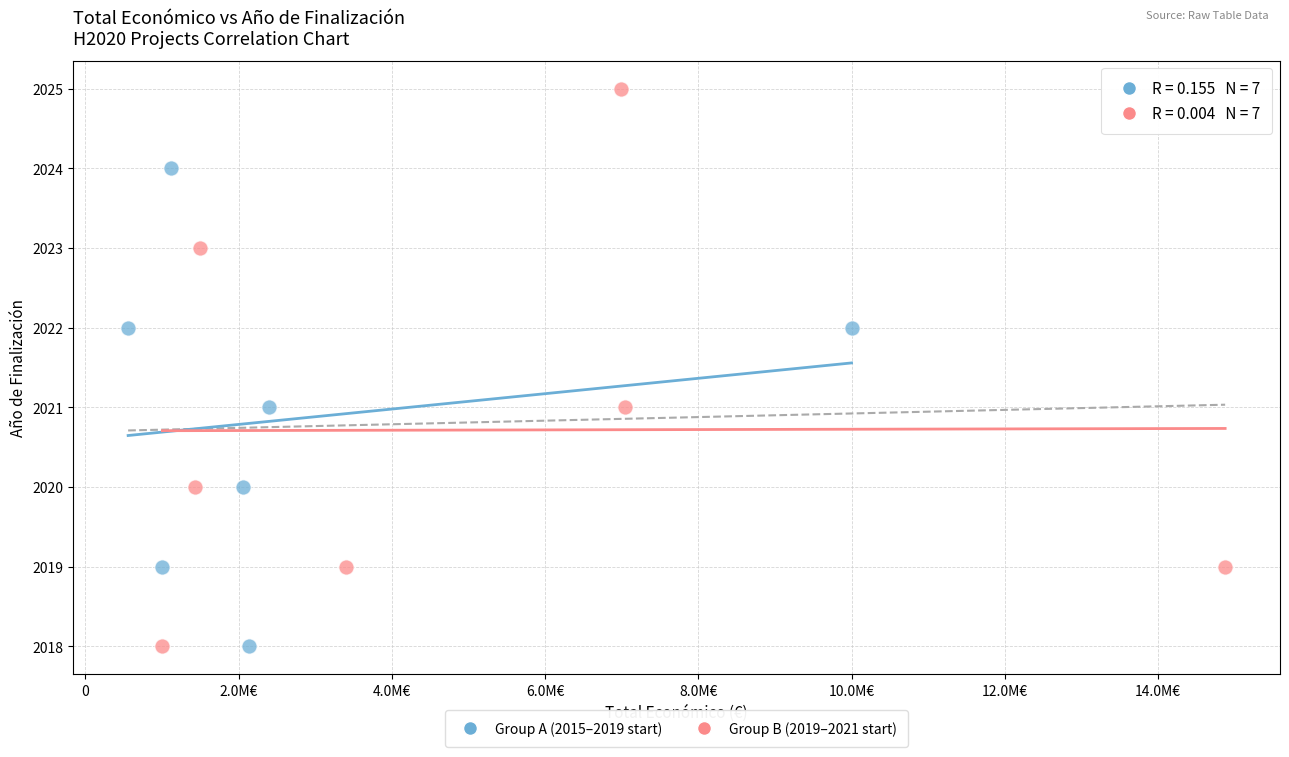

Which series has the largest Y range (max minus min)?

Group B (2019–2021 start)